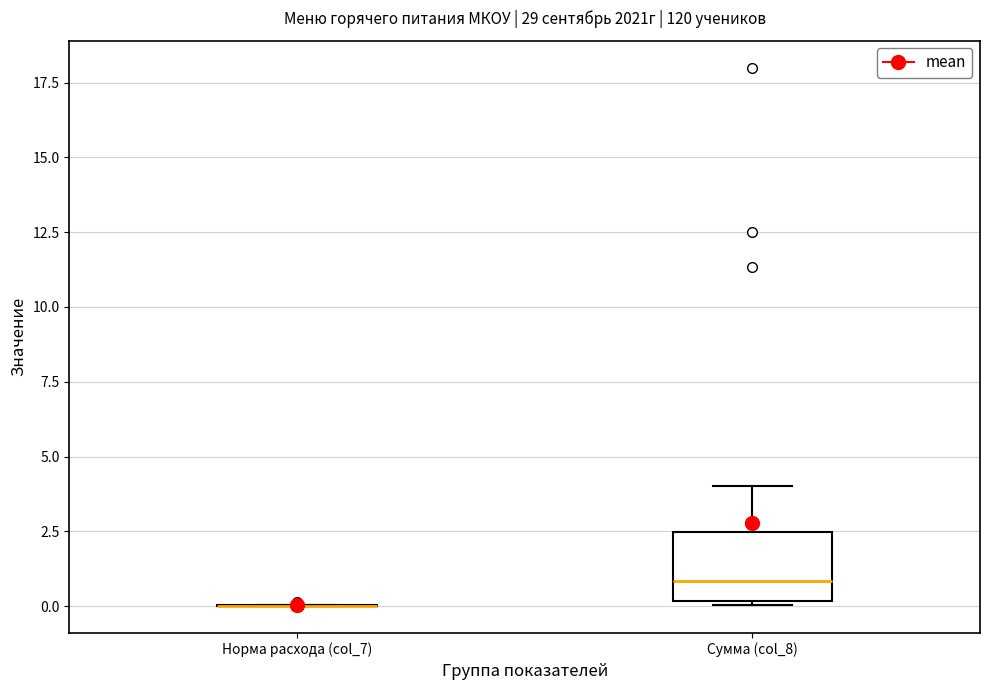

Reading left to right, transcribe this box plot: for each box, give where its median line is, the range the box spans, and where its two whiskers end, as read against the y-axis. The values are not printed on the chart, so give them approximately, as read against the axis.

Норма расхода (col_7): box collapsed to a line at 0.0, whiskers 0.0 to 0.0
Сумма (col_8): median 1.0, box 0.0 to 2.5, whiskers 0.0 (just below the box's lower edge) to 4.0